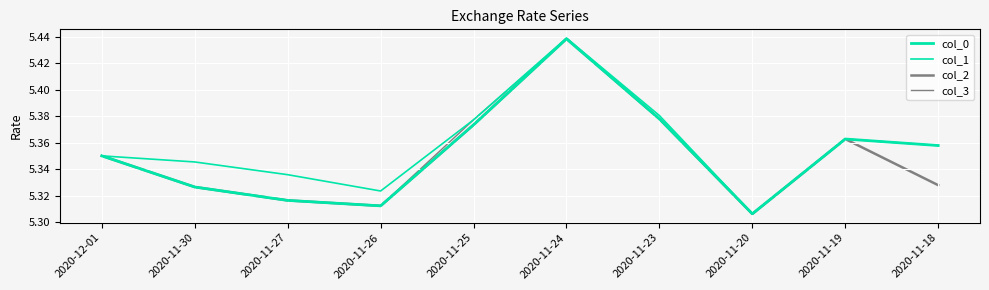

Does the chart have visible grid lines?

Yes